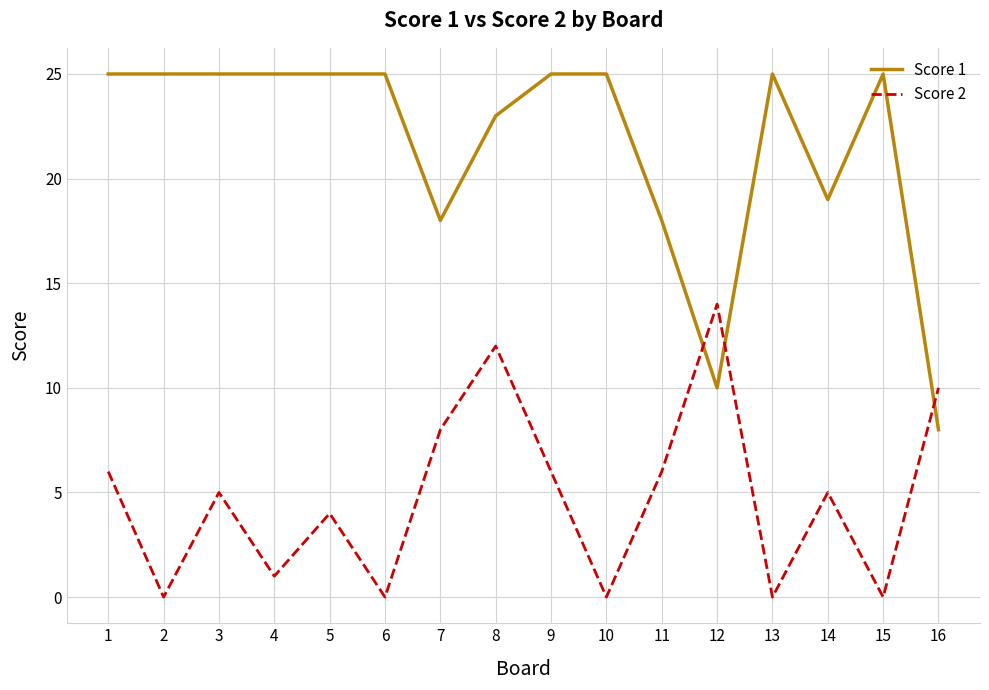

What is the lowest value of the Score 1 series?

8